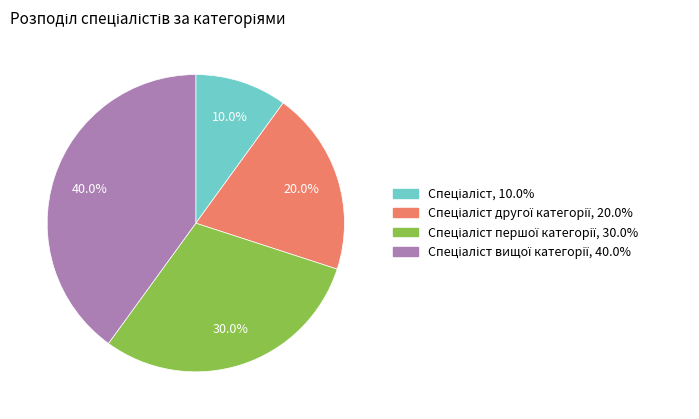

Is there a majority slice in this chart?

No